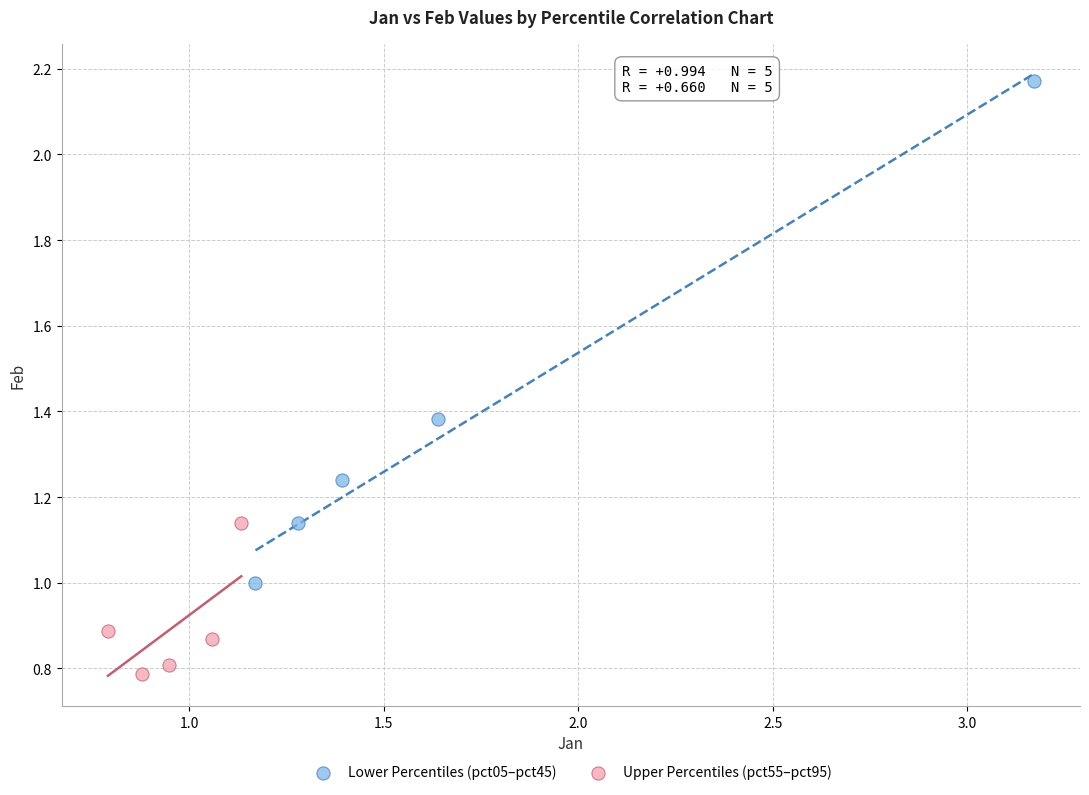

Which series contains the lowest Y value?

Upper Percentiles (pct55–pct95)